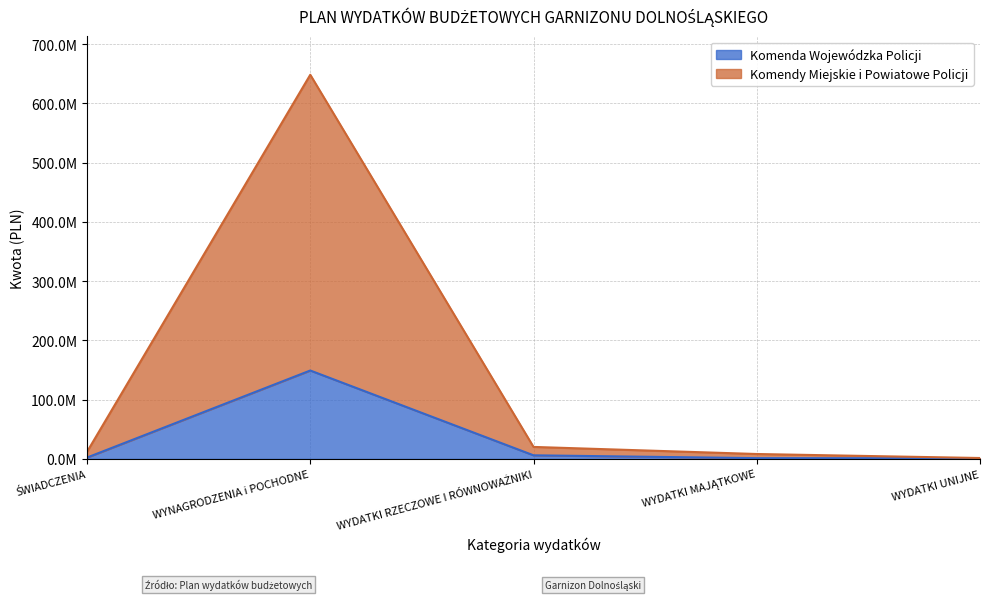

What is the difference between the highest and lowest values at WYDATKI MAJĄTKOWE?

7000000